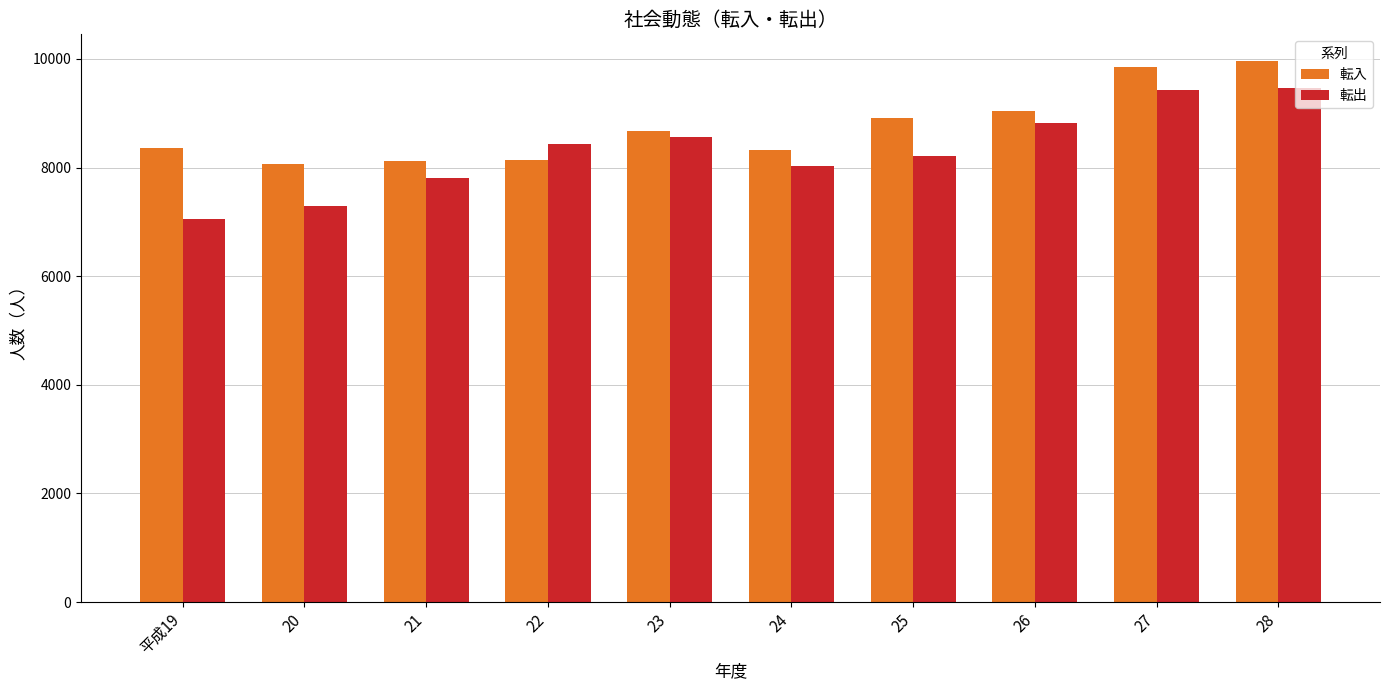

How many bars are there in total?

20